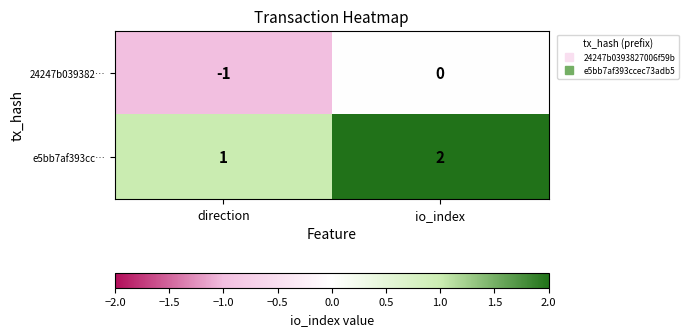

What is the maximum value shown in the chart?

2